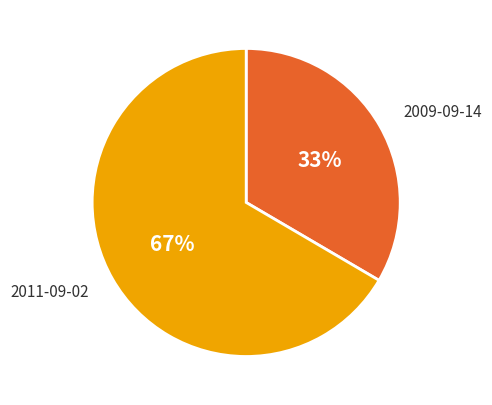

True or false: 2011-09-02 accounts for 57% of the total.

False